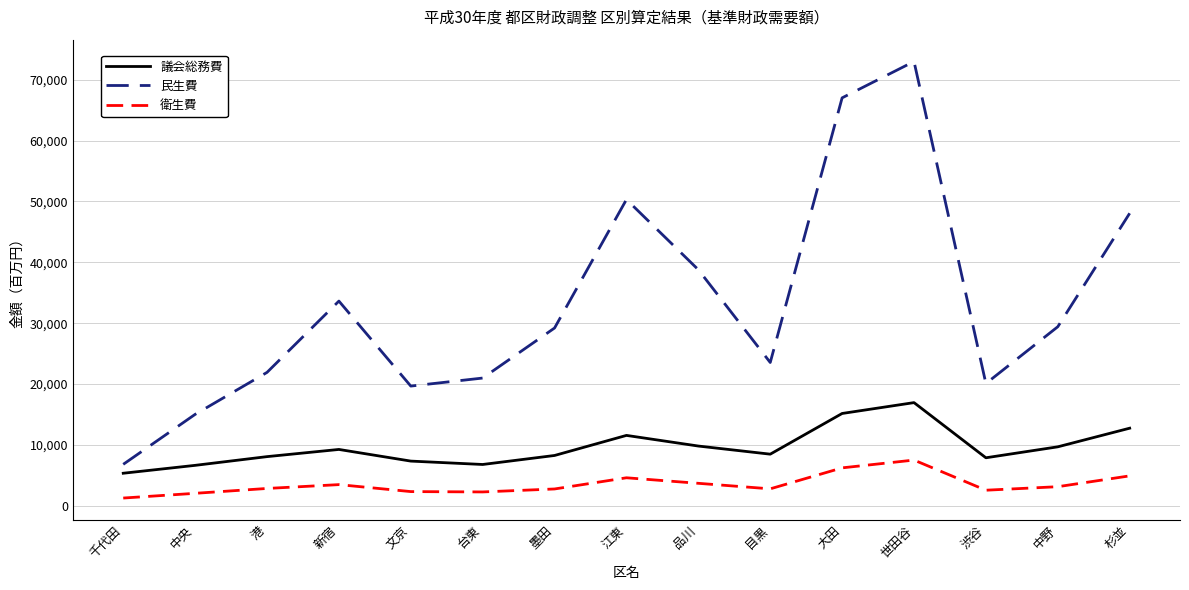

What is the greatest value displayed?

73002230